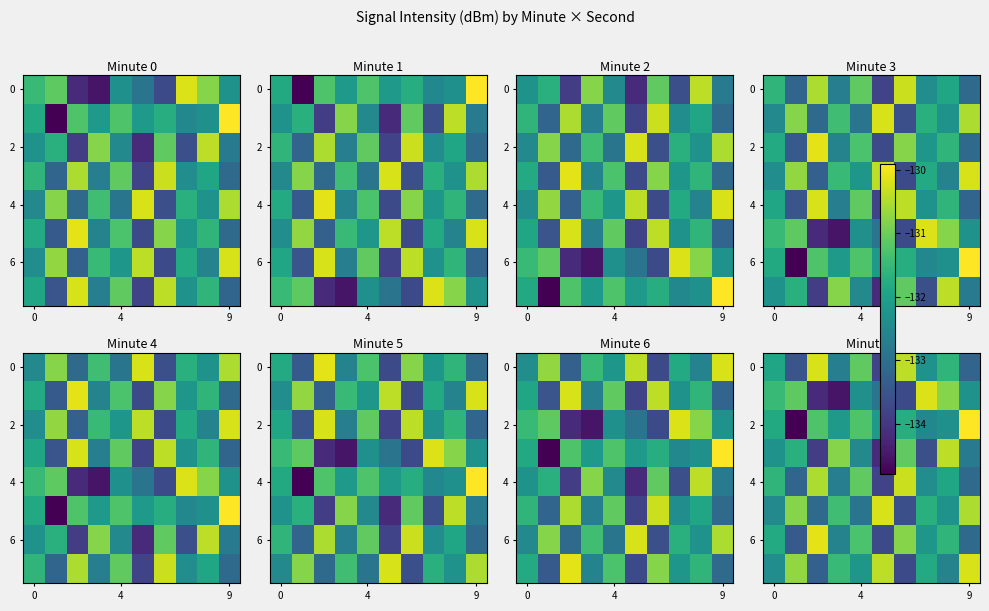

What is the maximum value shown in the chart?

-129.9